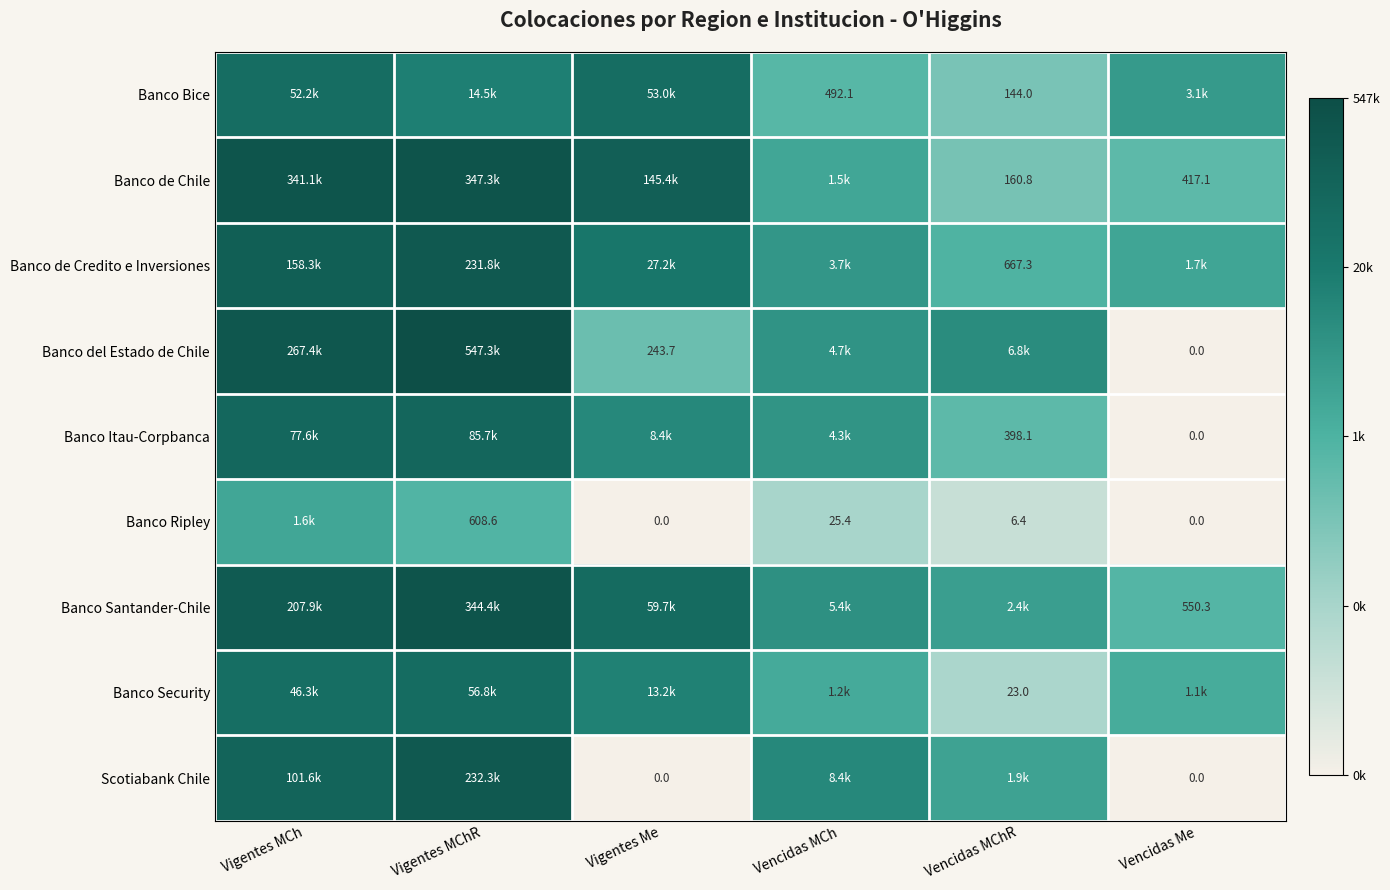

At which category is the sum across all series the highest?

Vigentes MChR